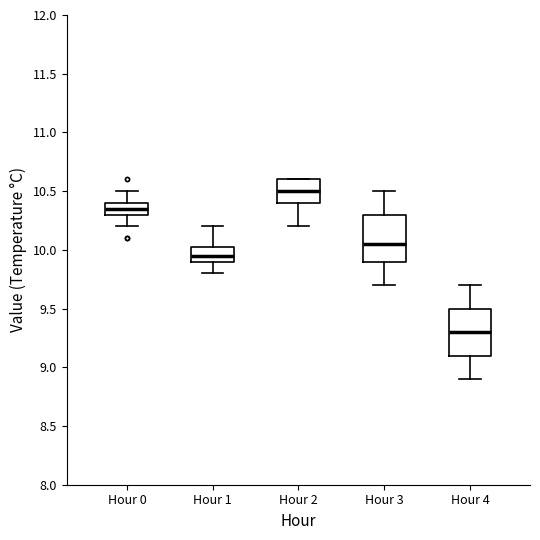

Which box has the lowest median line?

Hour 4